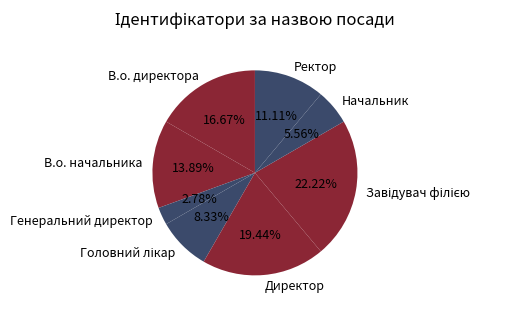

Does Ректор account for over 50% of the chart?

No